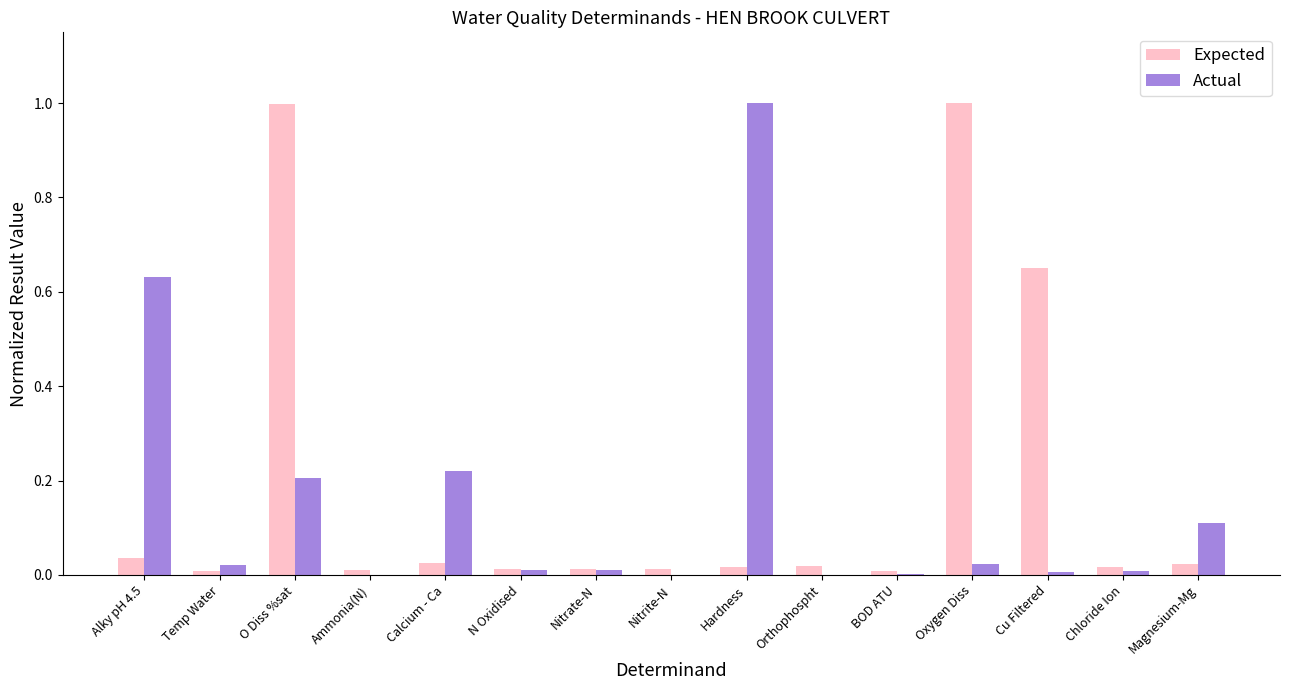

The value of Expected at N Oxidised is 0.0. True or false?

True